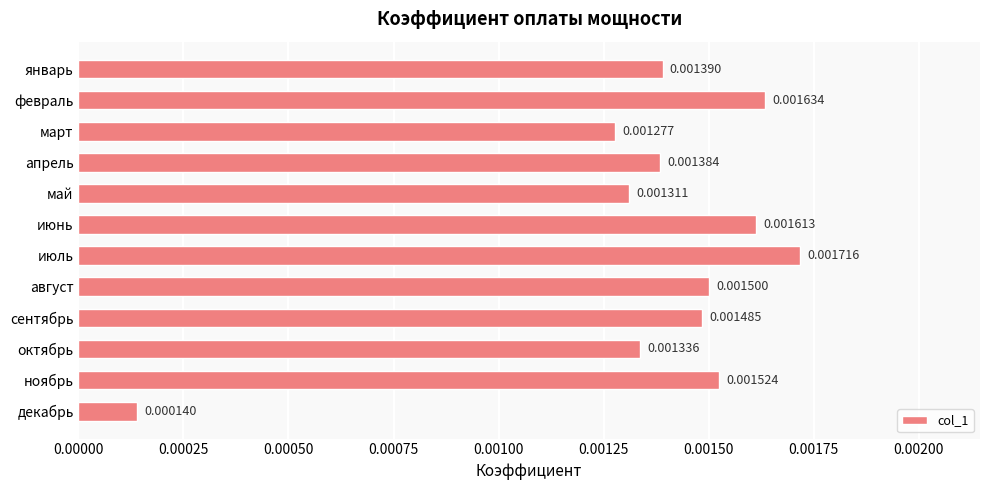

Which category has the lowest value across all series?

декабрь